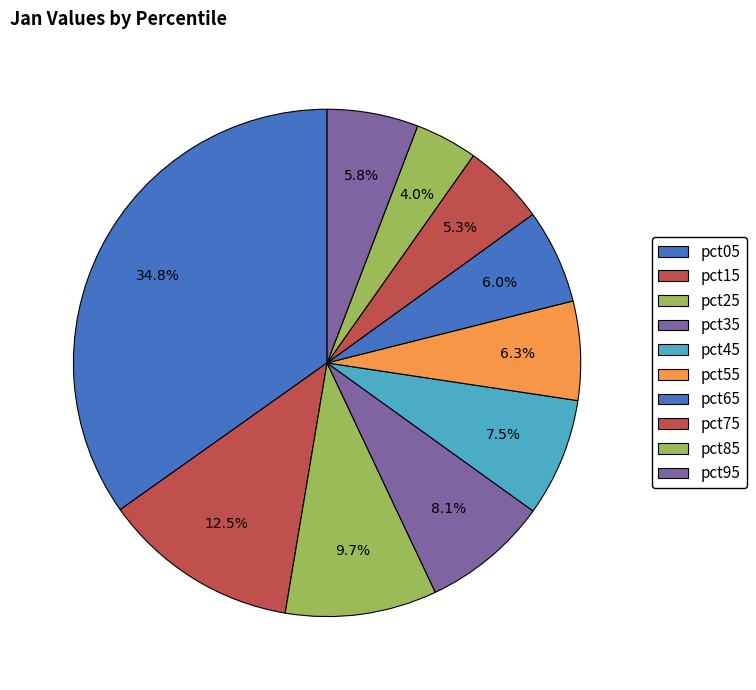

What percentage is the pct35 slice, to the nearest percent?

8%